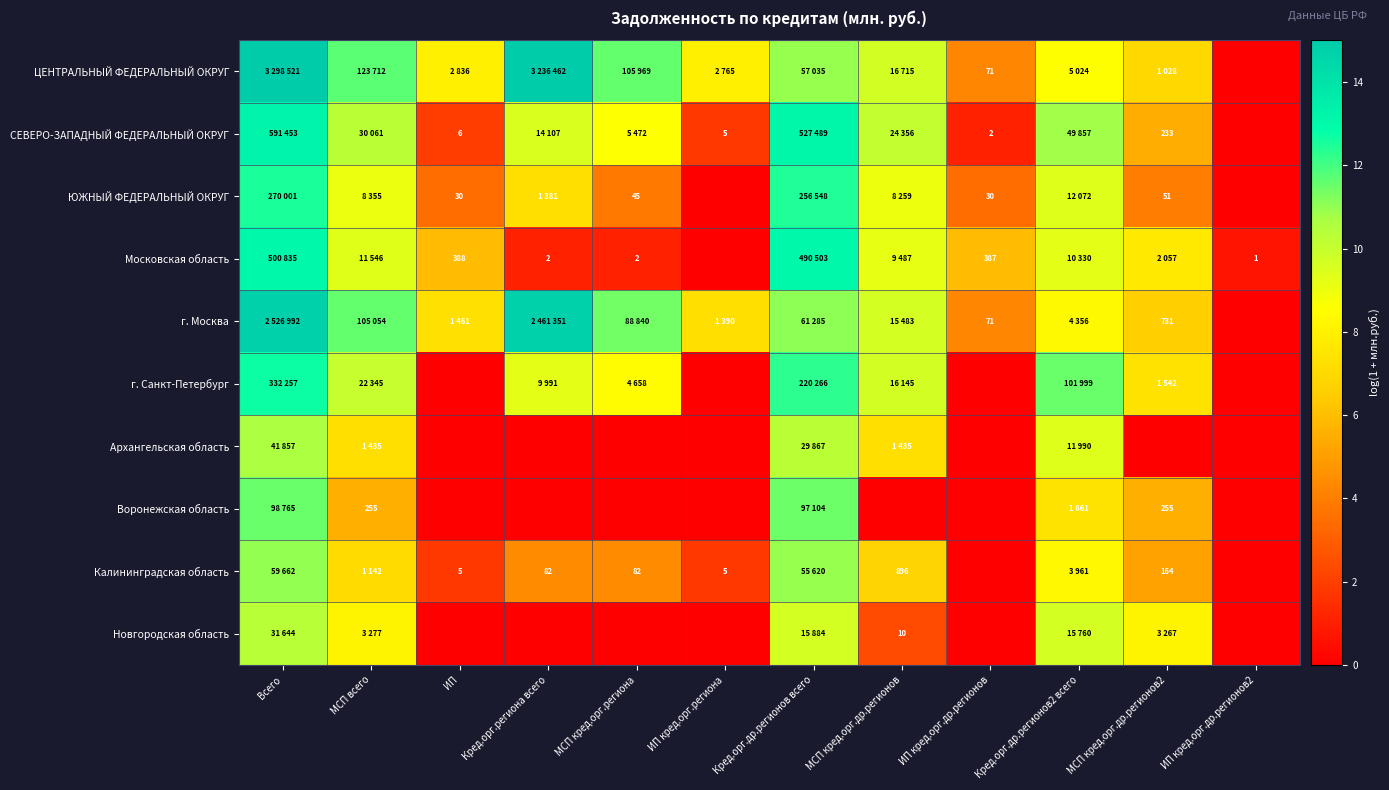

How many values in Воронежская область are above zero?

5